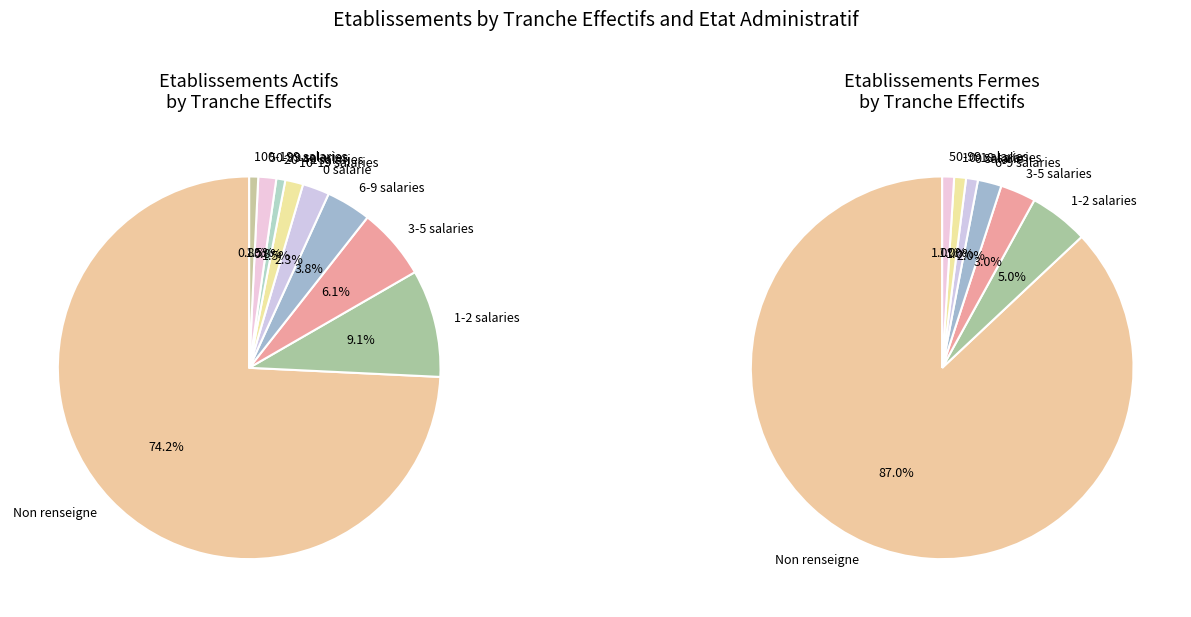

To the nearest percent, what is the difference between the largest and smallest slice percentages?

73%